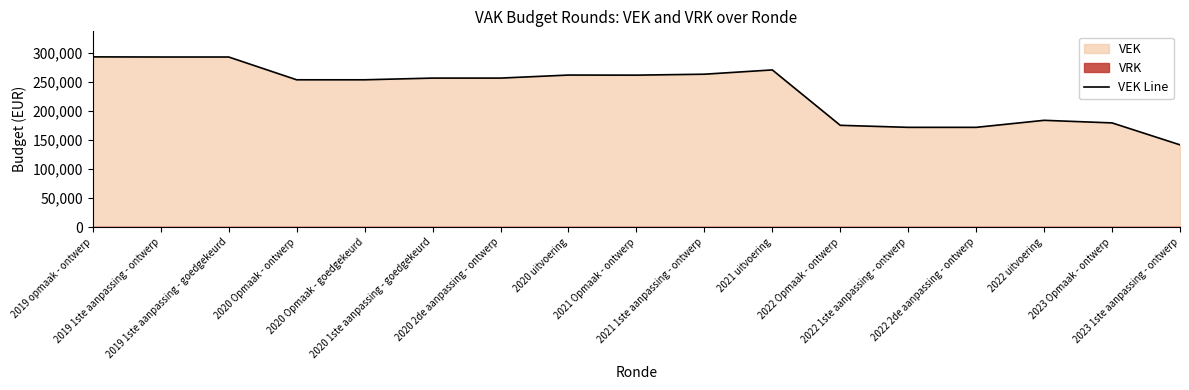

How many lines are shown in the chart?

1